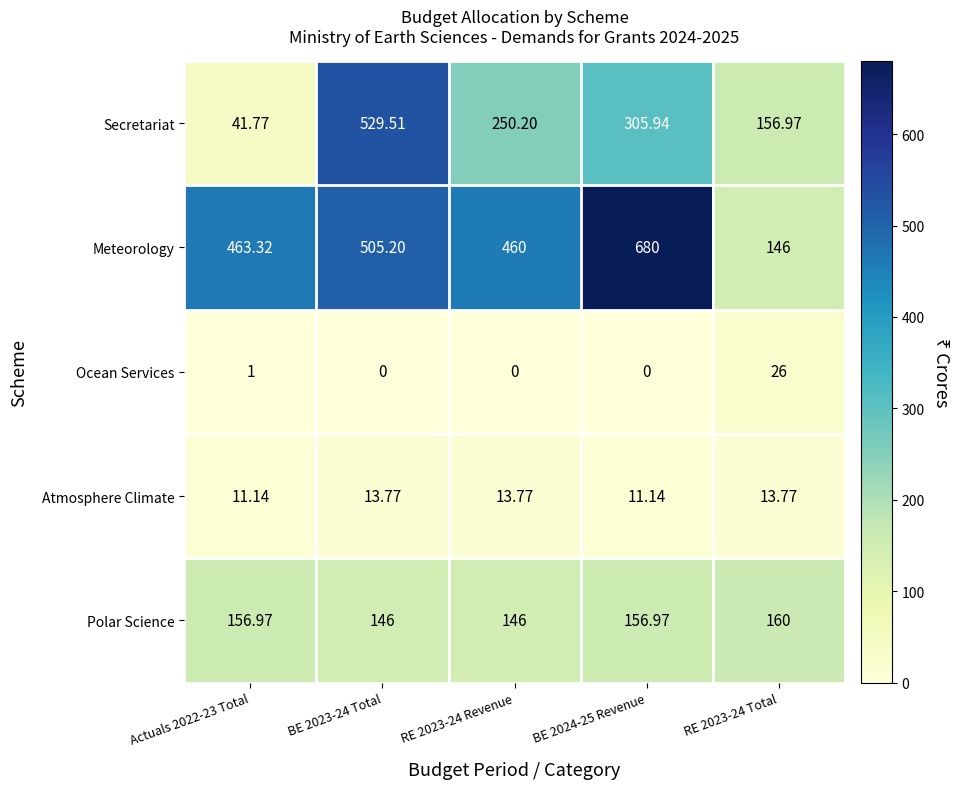

Which series has the largest total across all categories?

Meteorology